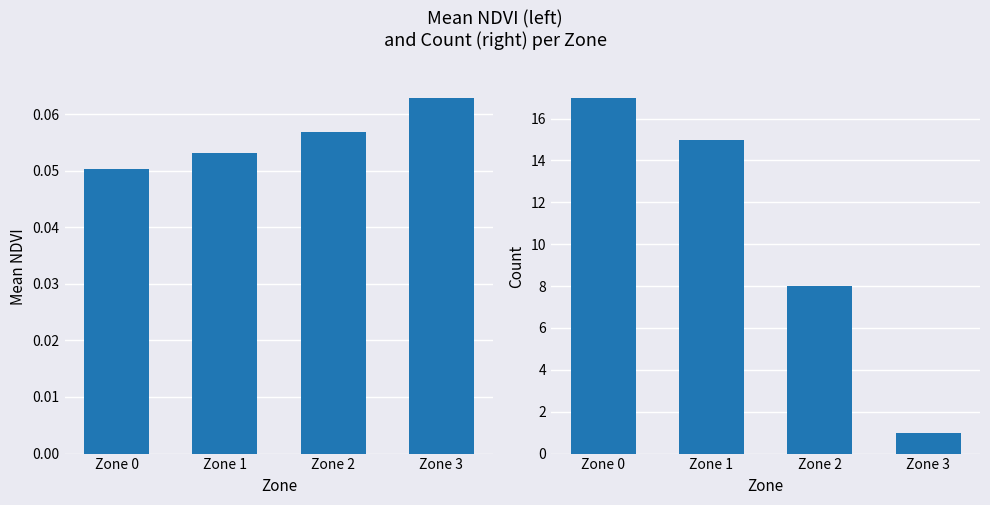

Which category has the highest value in the Mean NDVI series?

Zone 3